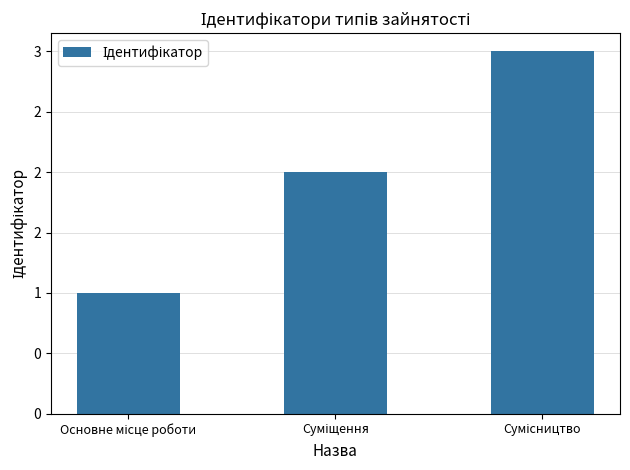

What is the value of the 1st bar from the left?

1